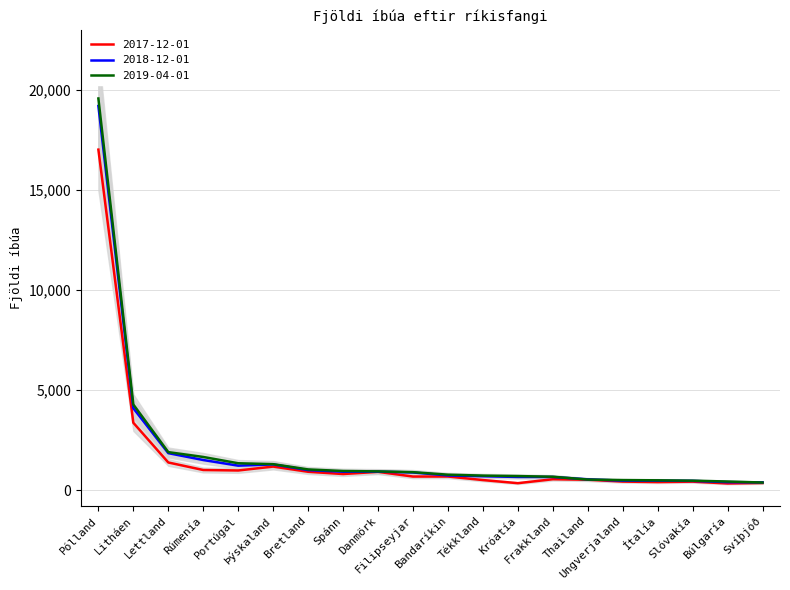

What is the total value across all series at Tékkland?

1937